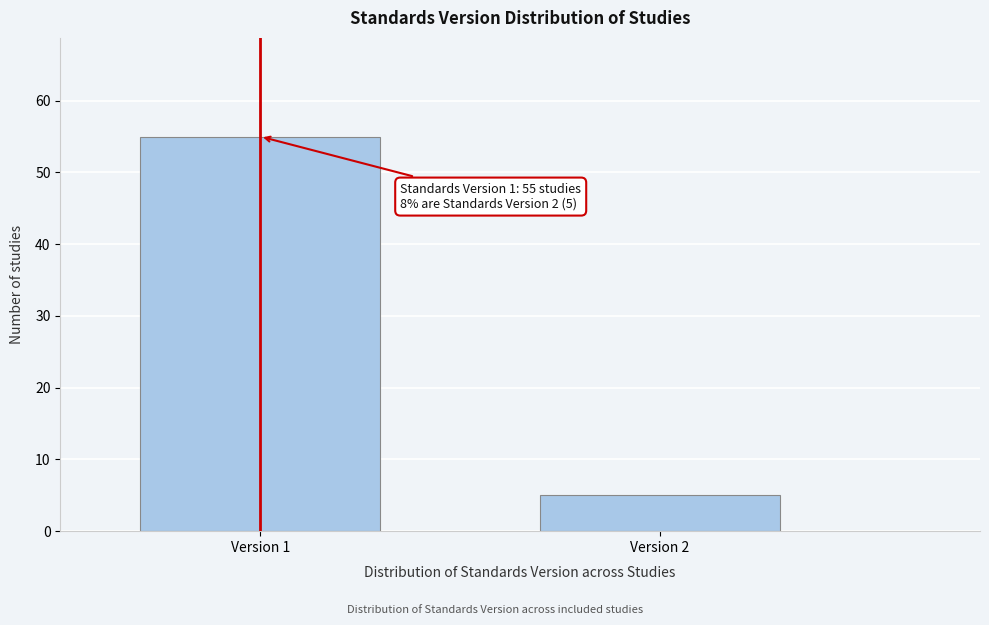

Reading left to right, what are all the values shown in this chart?

Version 1=55	Version 2=5